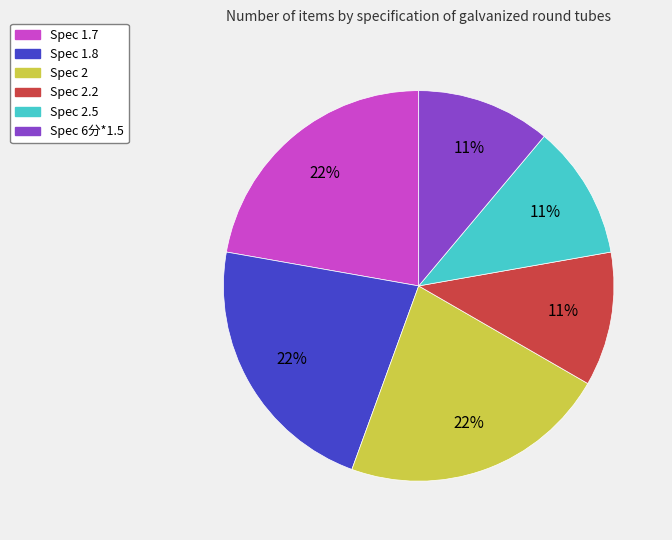

Is there a majority slice in this chart?

No